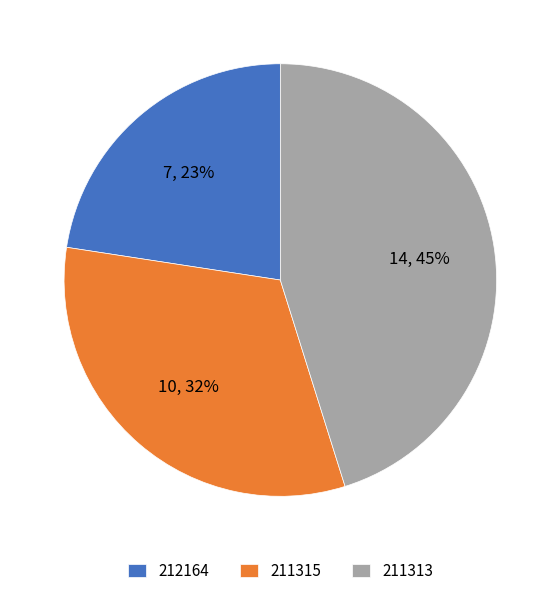

Is there a majority slice in this chart?

No